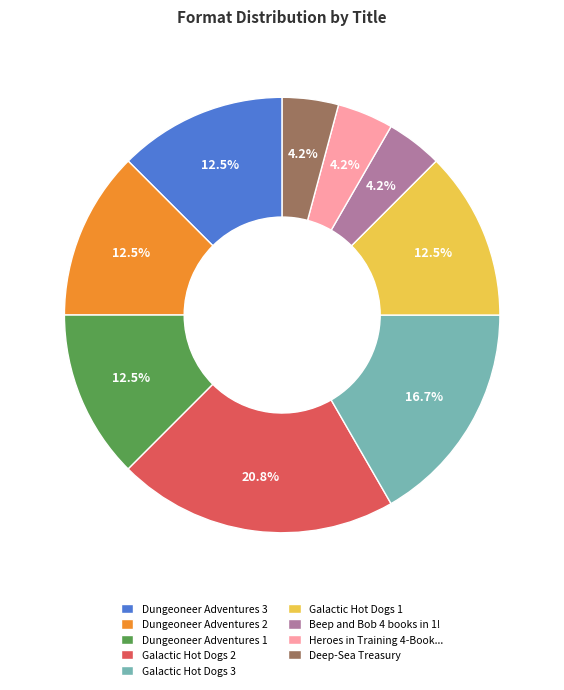

What portion of the pie excludes Galactic Hot Dogs 3?

83.3%